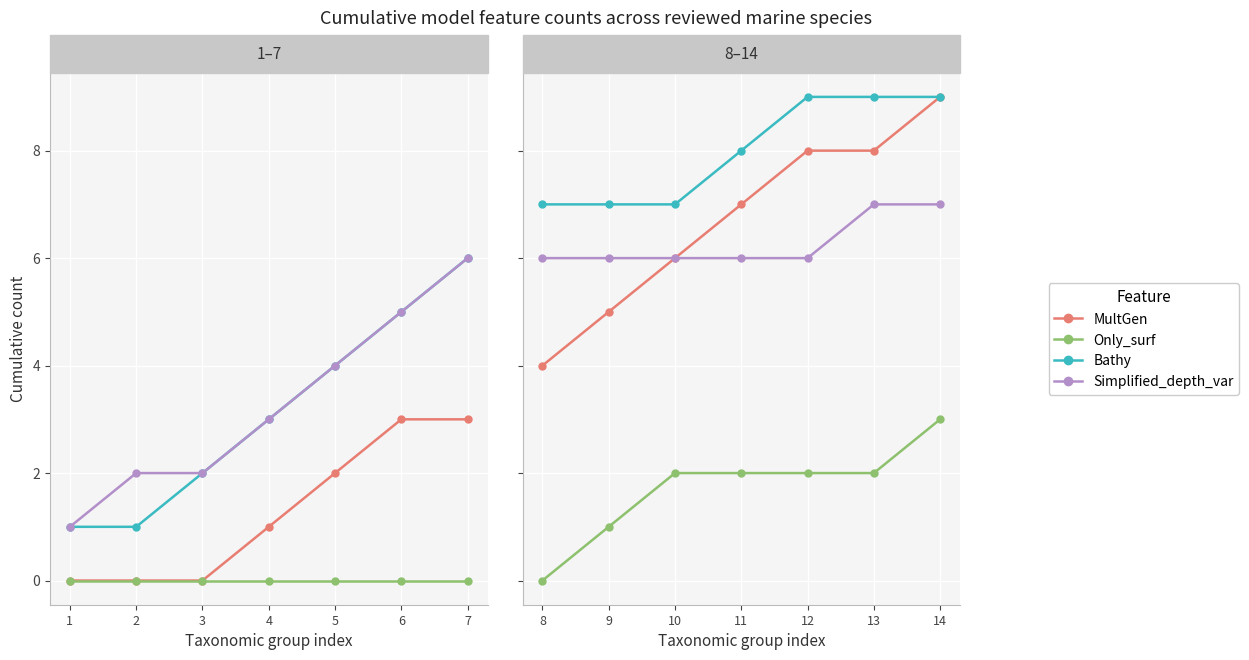

What are all the series names shown in the legend?

MultGen, Only_surf, Bathy, Simplified_depth_var